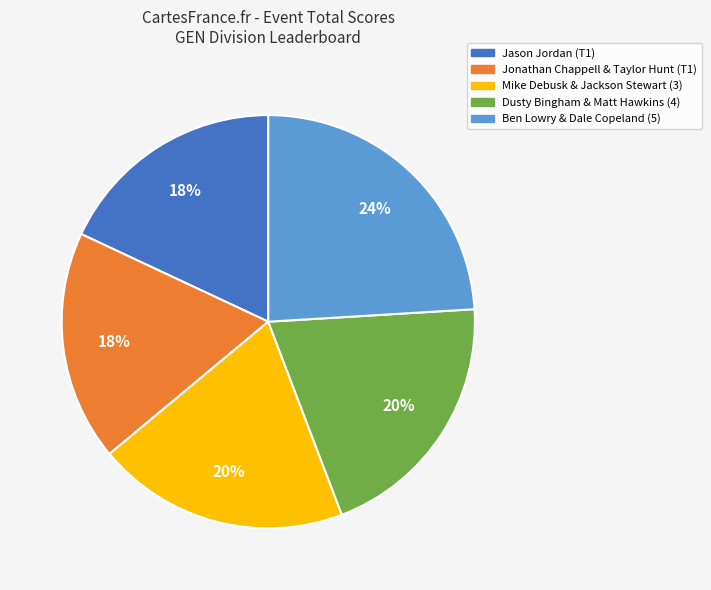

To the nearest percent, what portion does Ben Lowry & Dale Copeland (5) represent?

24%